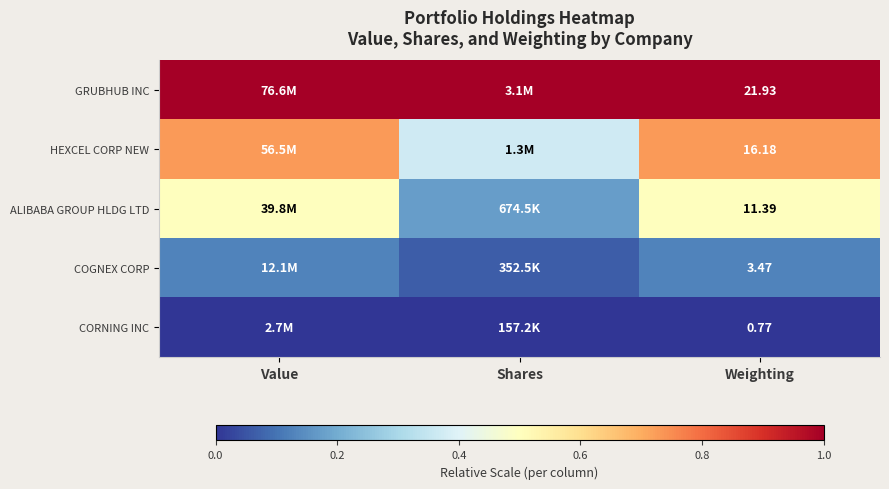

Rank the series at Weighting from highest to lowest value.

GRUBHUB INC, HEXCEL CORP NEW, ALIBABA GROUP HLDG LTD, COGNEX CORP, CORNING INC